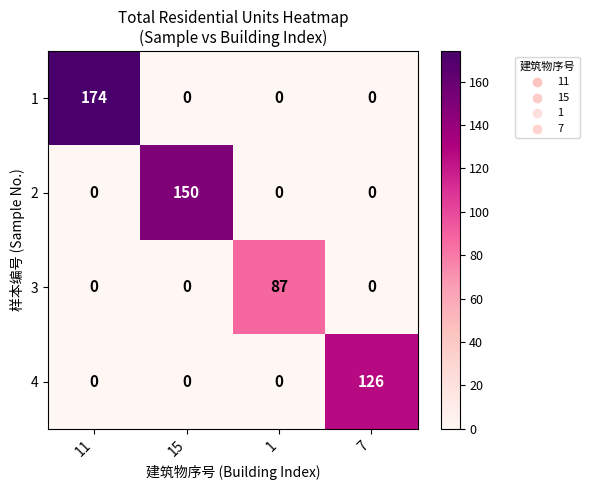

At which label does 1 reach its peak?

11